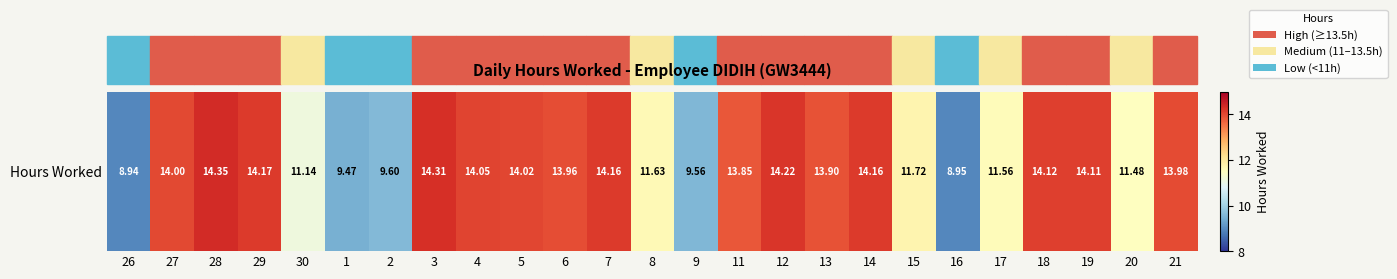

What is the ratio of the value at 4 to the value at 6?

1.0